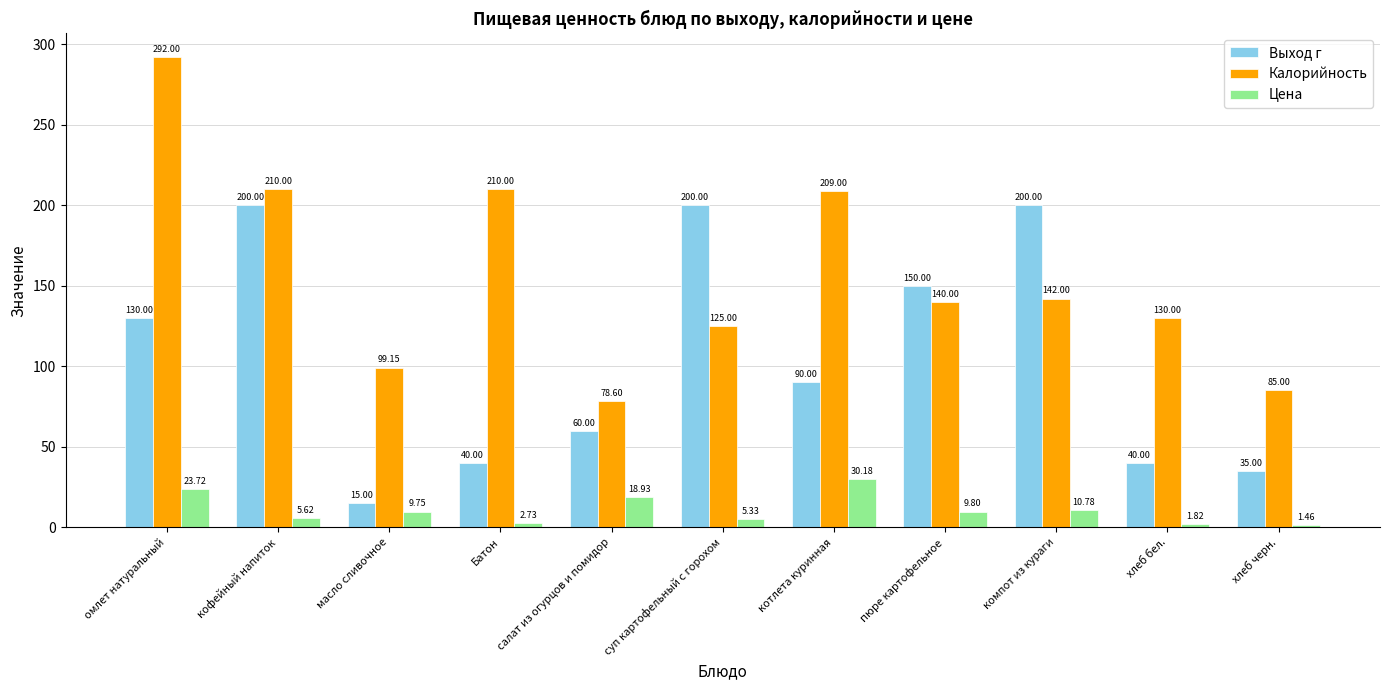

Rank the series by their maximum value, from highest to lowest.

Калорийность, Выход г, Цена